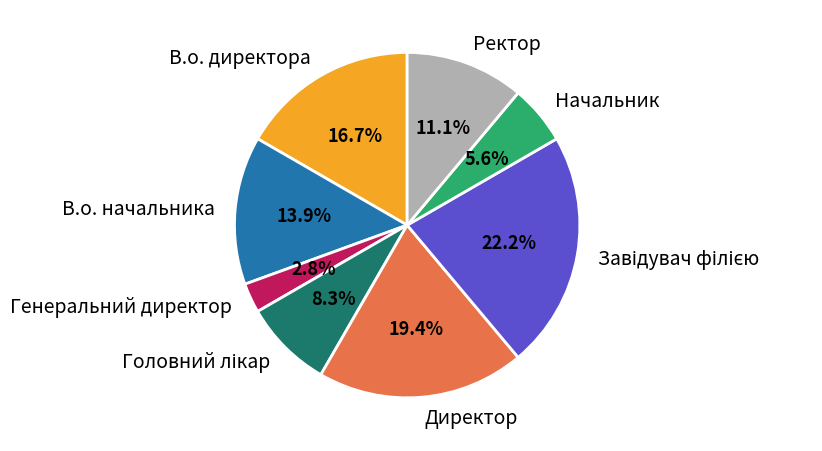

How many slices are in this pie chart?

8